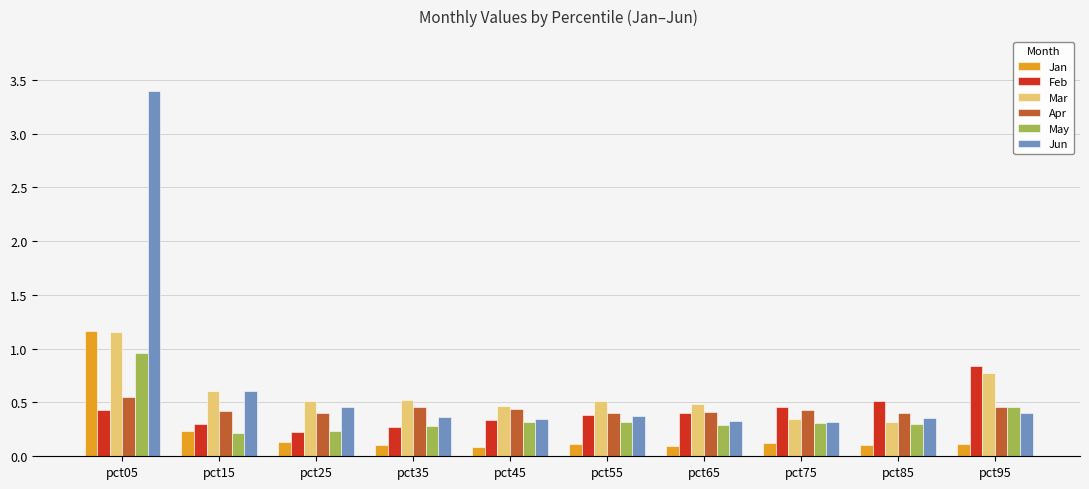

What is the sum of all Feb values?

4.2